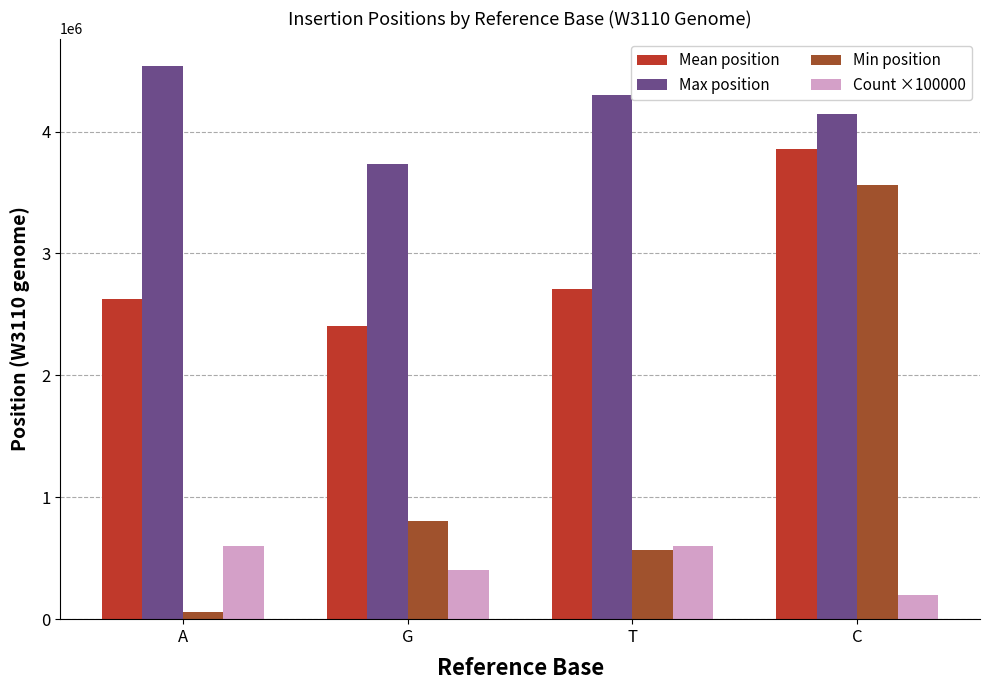

Rank the series by their average value, from highest to lowest.

Max position, Mean position, Min position, Count ×100000